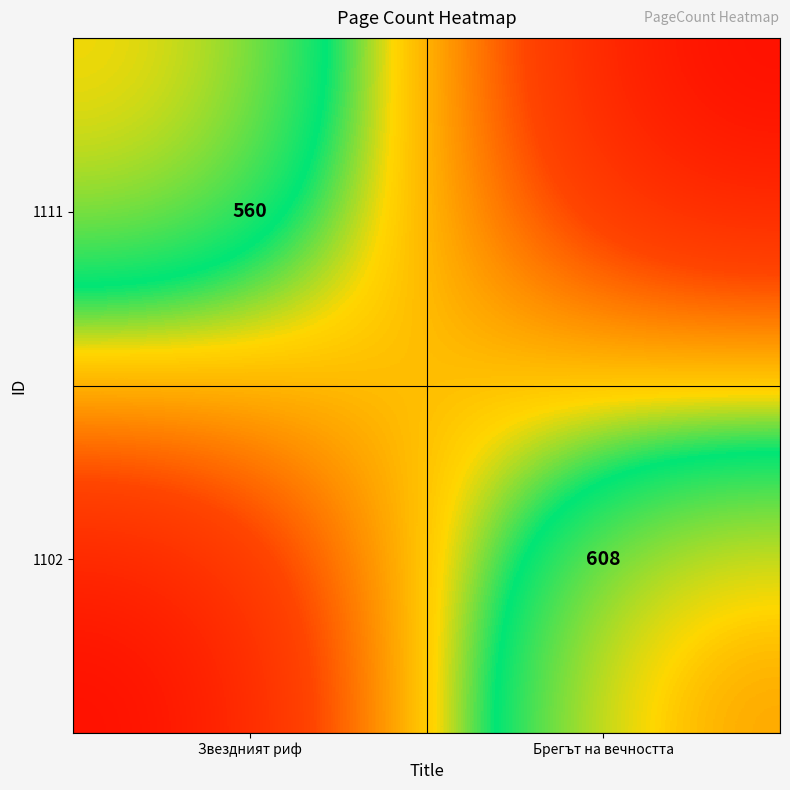

At how many categories does at least one series exceed 321?

2